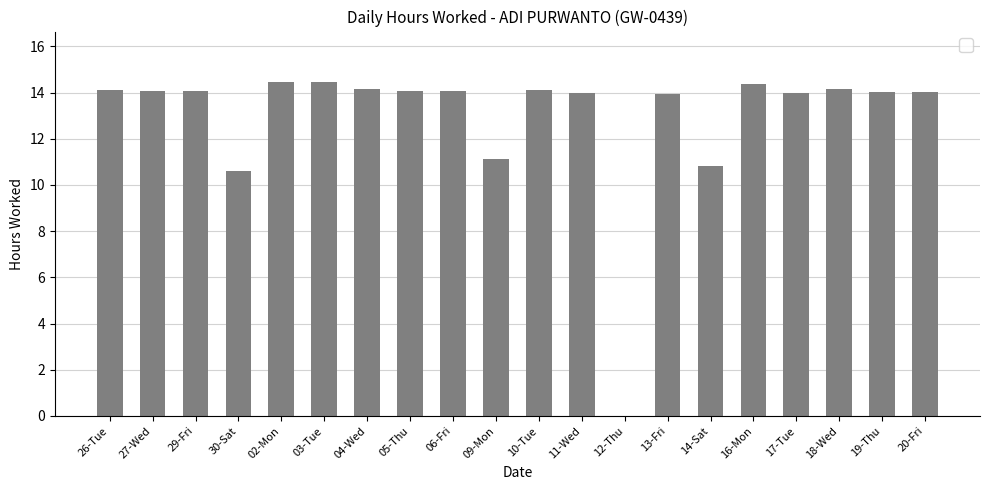

Is it true that the value at 02-Mon is 6.5?

False